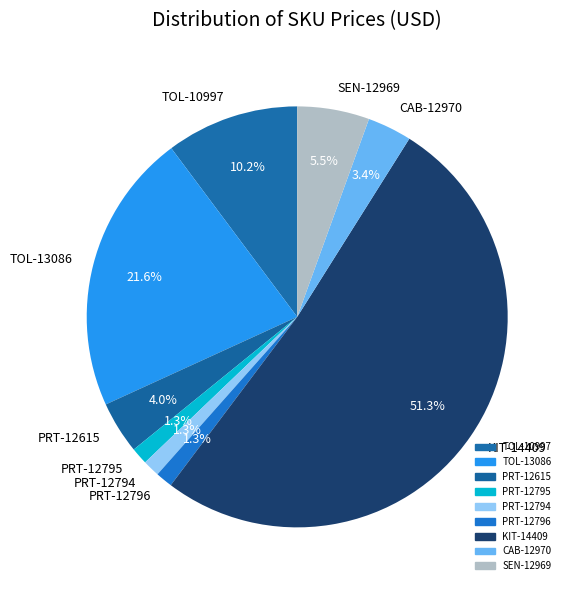

To the nearest percent, what portion does KIT-14409 represent?

51%